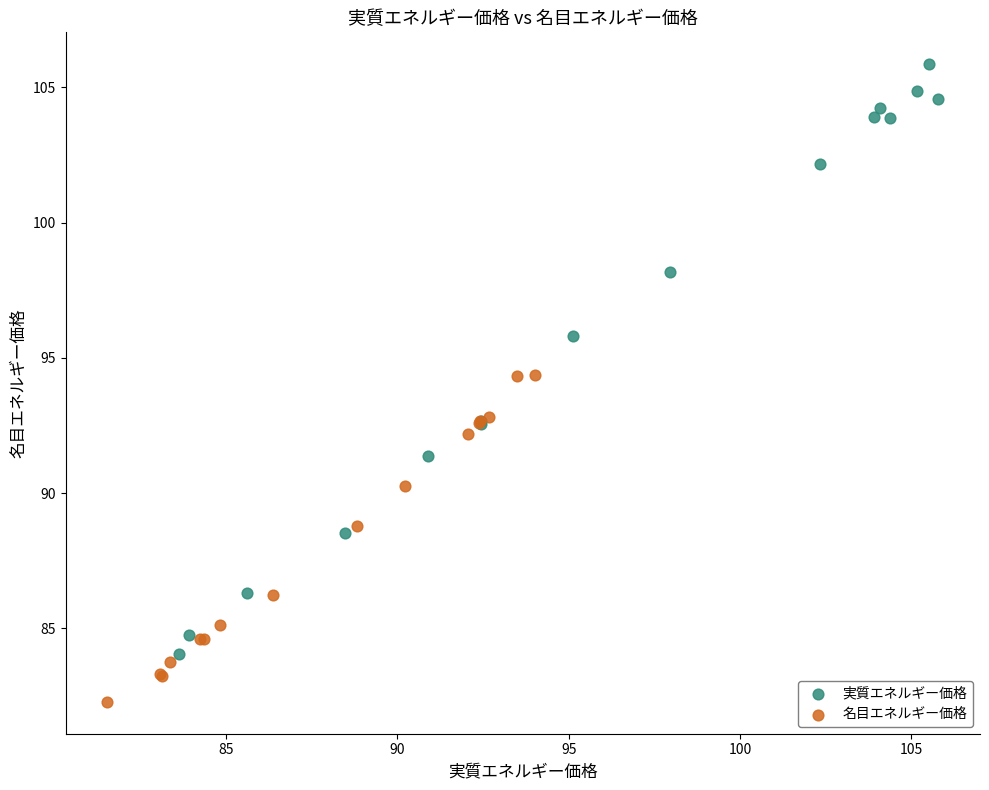

Which series has the widest spread of Y values?

実質エネルギー価格